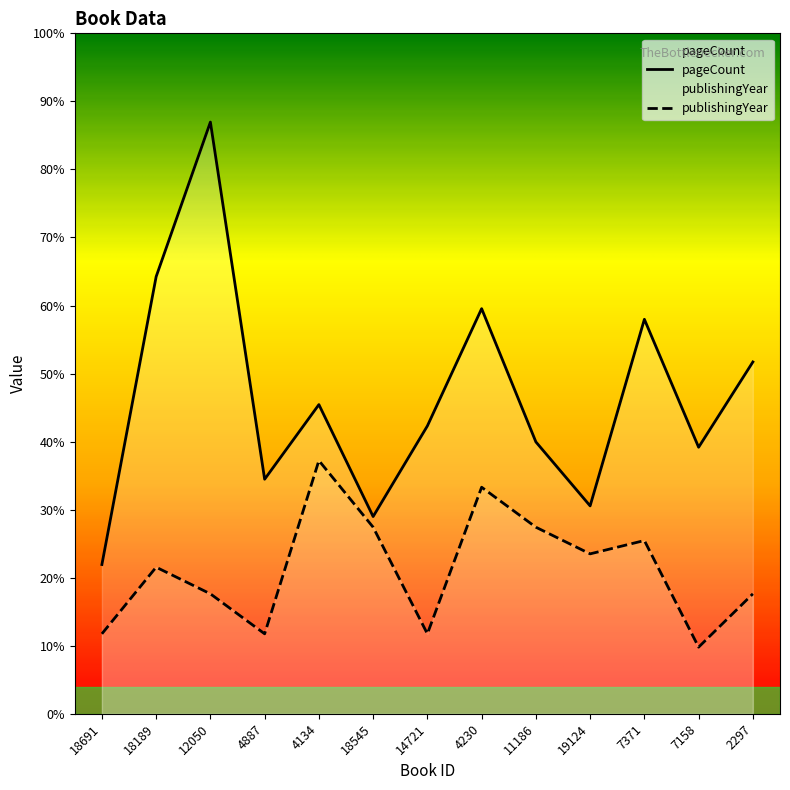

Does the chart display data point markers on the line(s)?

No